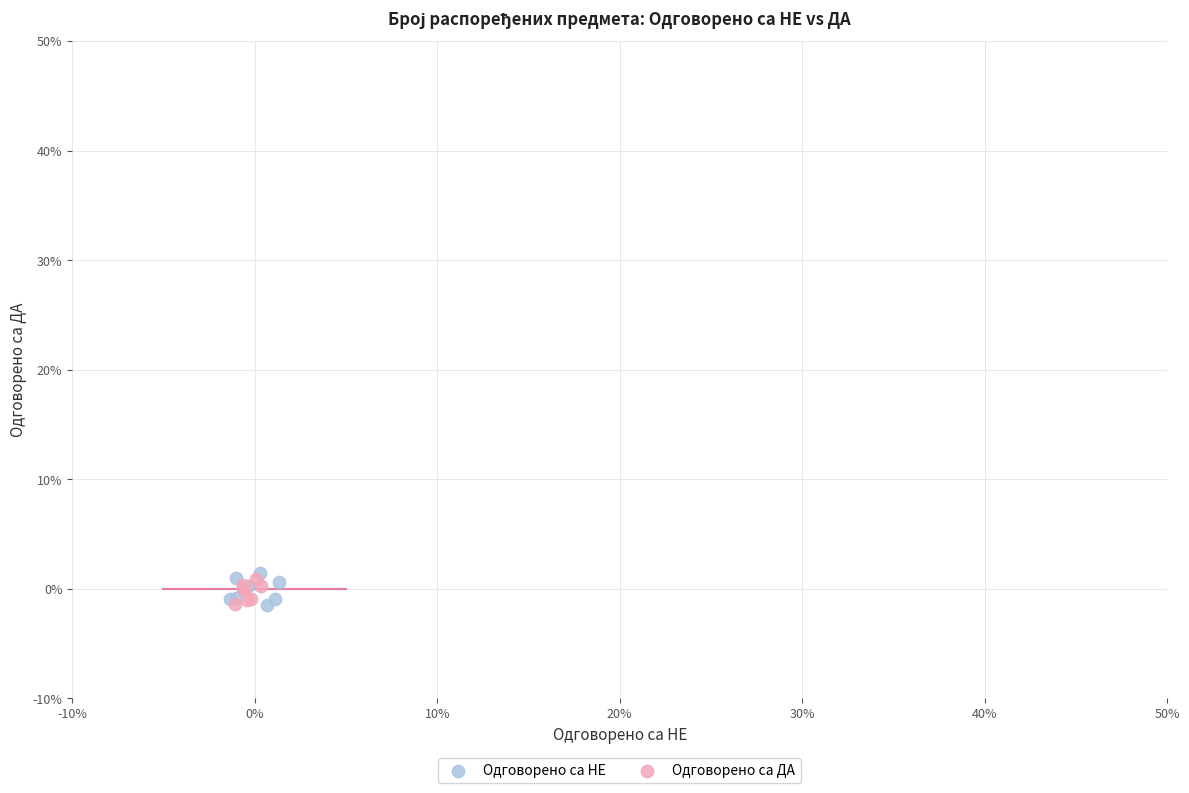

Which series has the largest Y range (max minus min)?

Одговорено са НЕ